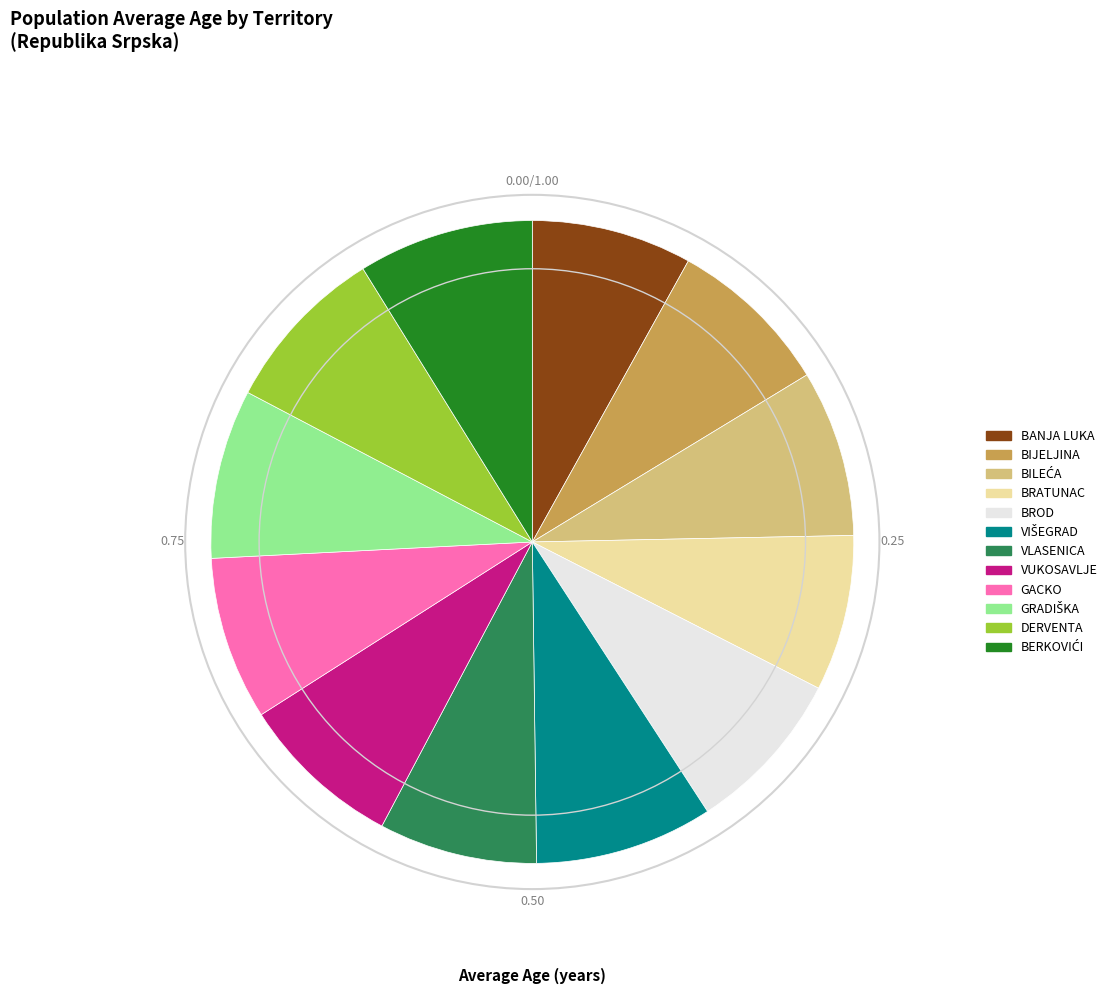

Do VUKOSAVLJE and GACKO together represent more than half of the pie?

No